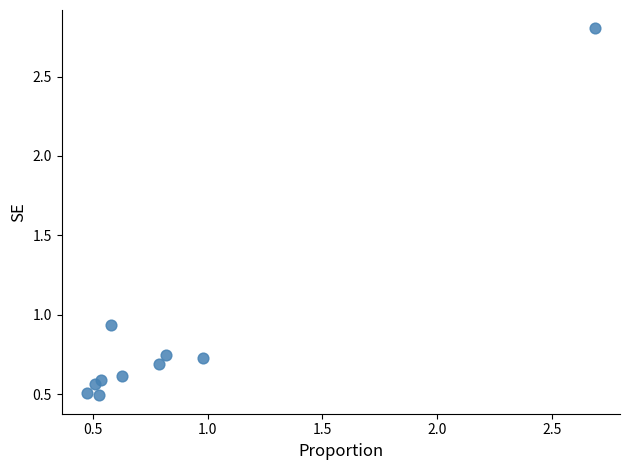

What is the range of X values (max minus min)?

2.2